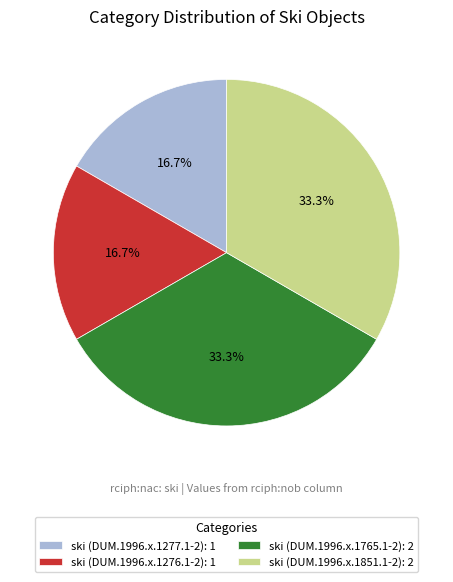

The ski (DUM.1996.x.1765.1-2) slice represents 20% of the pie. True or false?

False